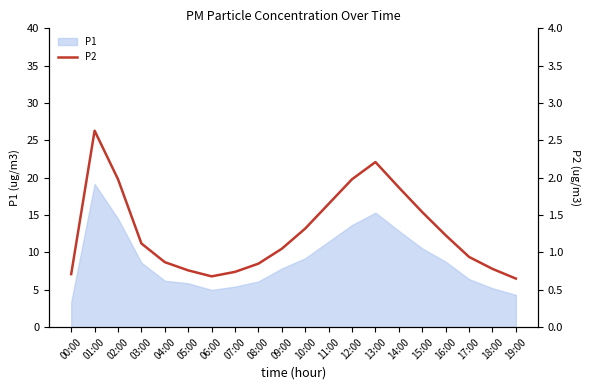

Which category has the highest value across all series?

01:00